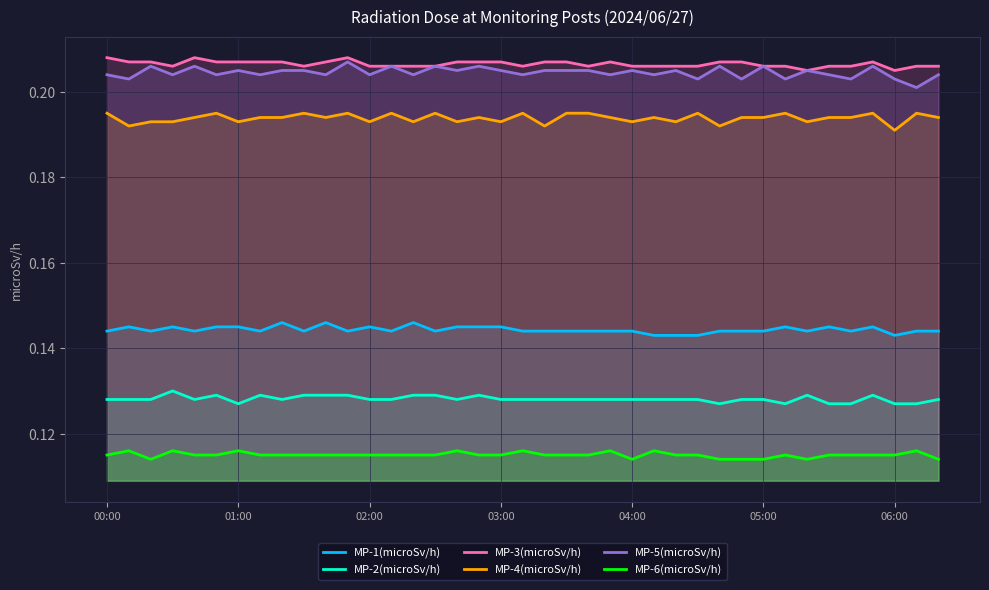

Does the chart have visible grid lines?

Yes